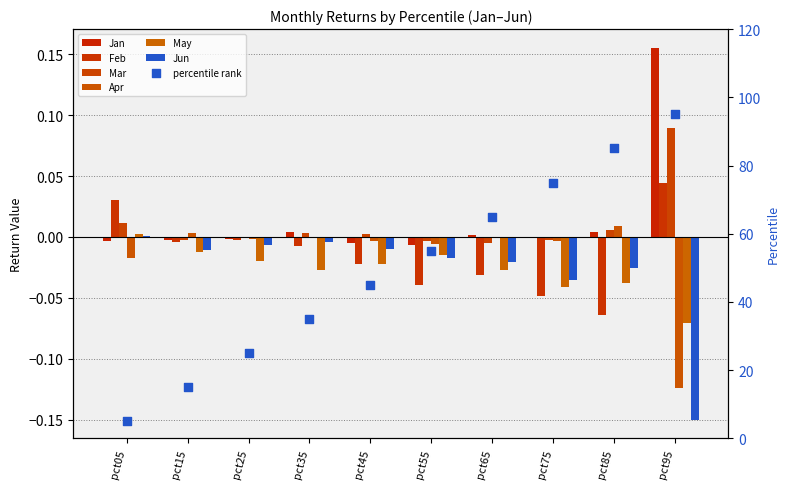

Which series reaches the maximum Y coordinate?

Jan